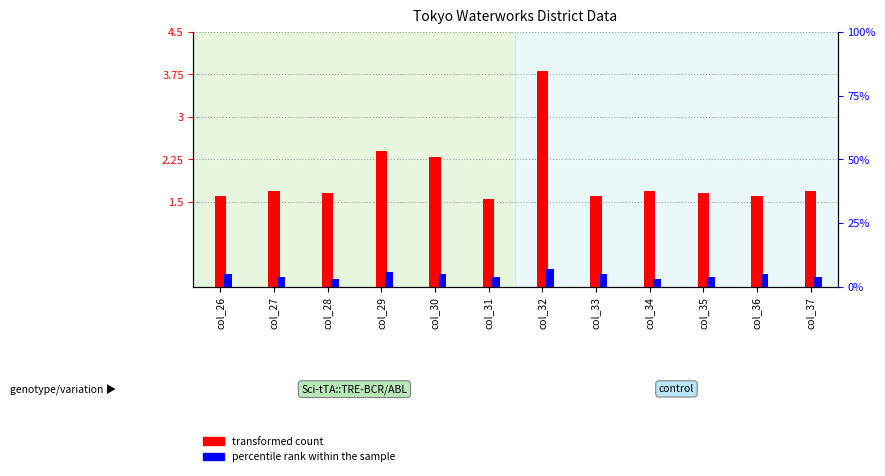

Which label corresponds to the largest value in the chart?

col_32